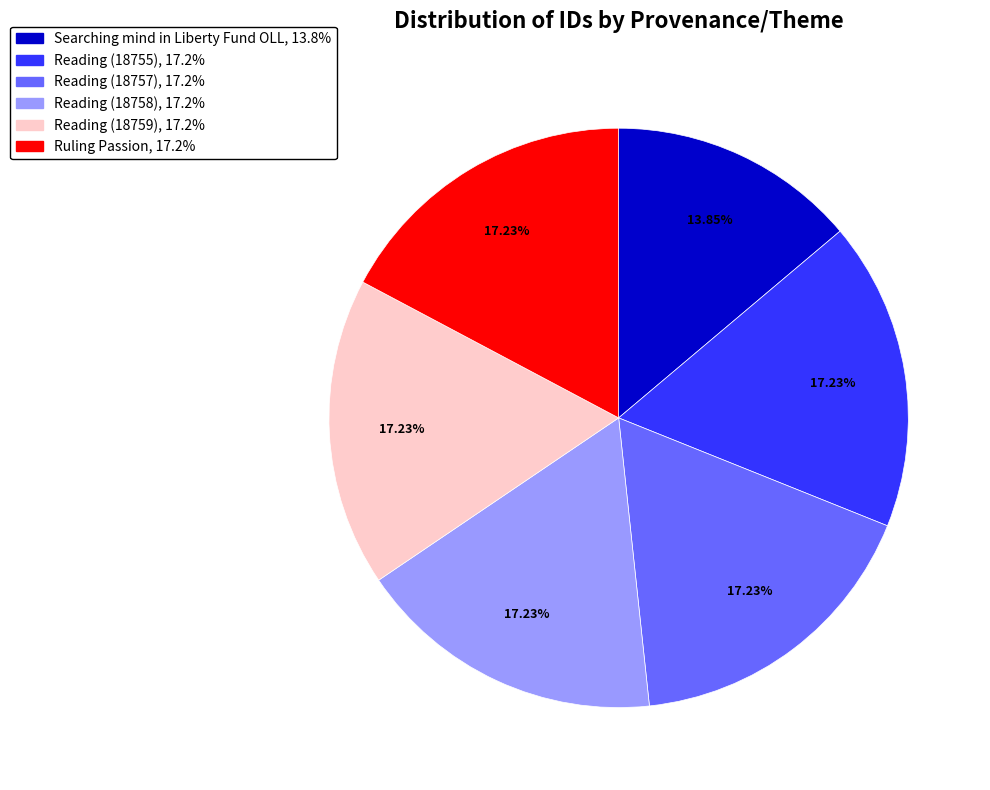

To the nearest percent, what percentage of the pie is Ruling Passion?

17%